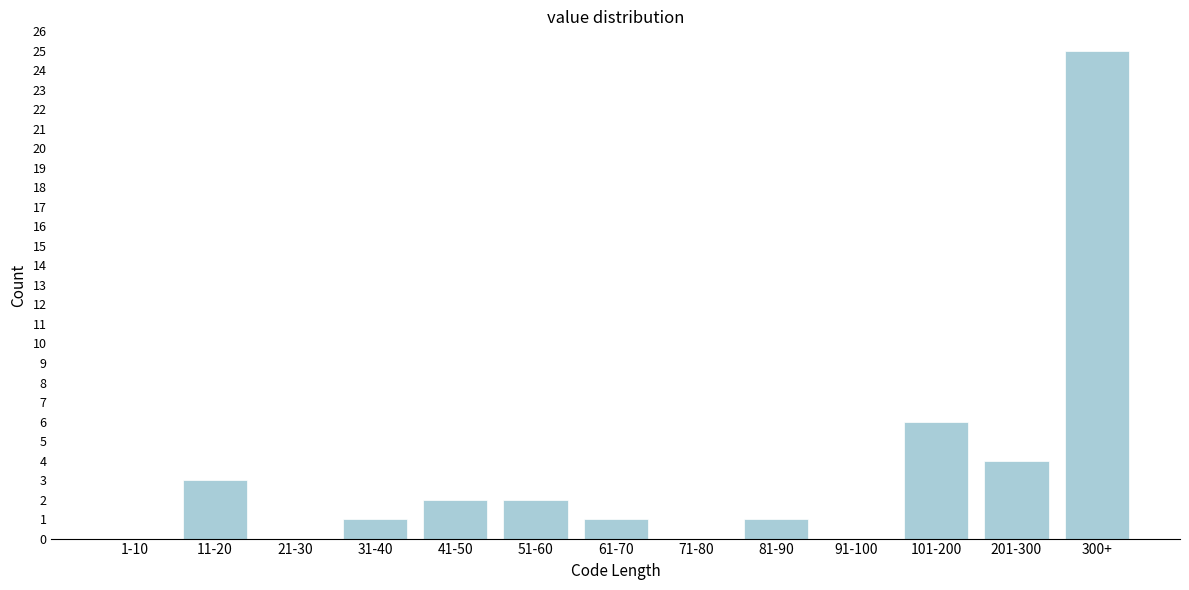

Reading left to right, transcribe all the data shown in this chart.

1-10=0	11-20=3	21-30=0	31-40=1	41-50=2	51-60=2	61-70=1	71-80=0	81-90=1	91-100=0	101-200=6	201-300=4	300+=25